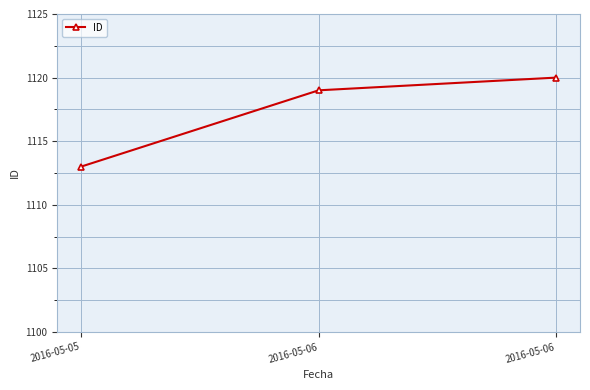

What is the approximate value at 2016-05-06?

1119